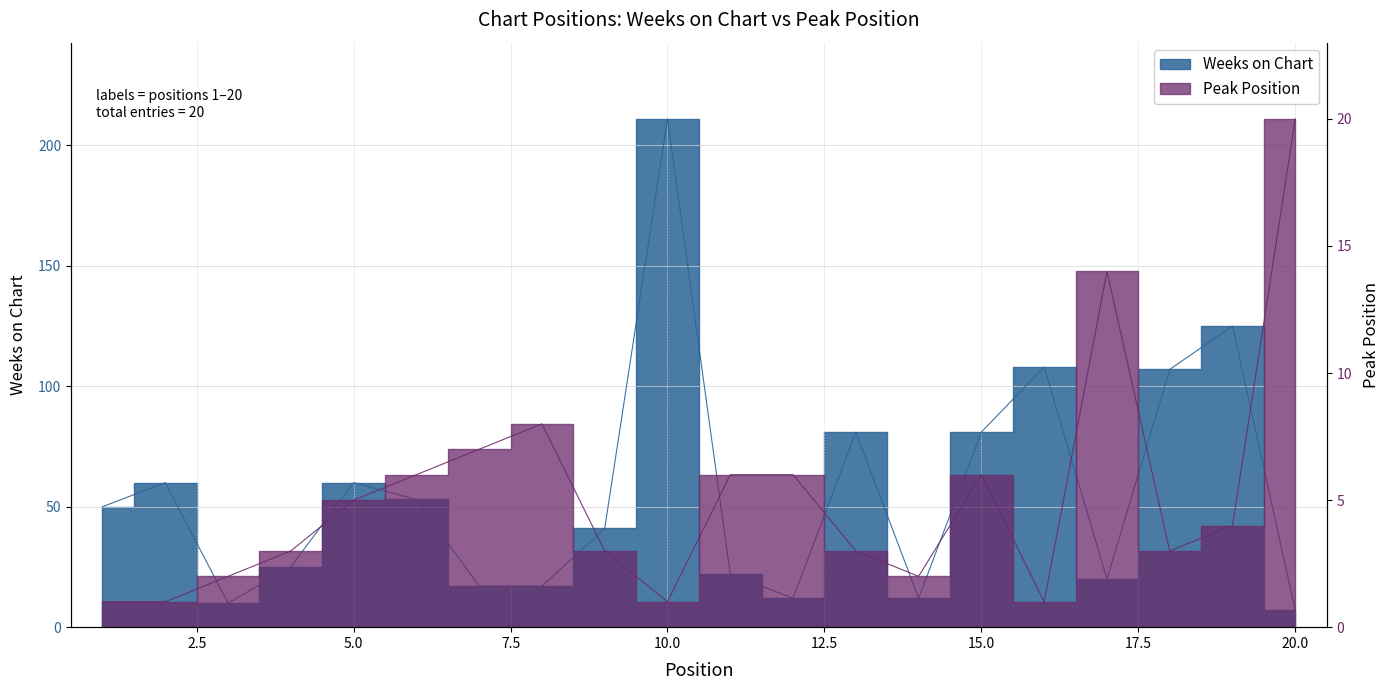

Reading left to right, list all the values displayed in this chart.

Weeks on Chart: 50	60	10	25	60	53	17	17	41	211	22	12	81	12	81	108	20	107	125	7
Peak Position: 1	1	2	3	5	6	7	8	3	1	6	6	3	2	6	1	14	3	4	20